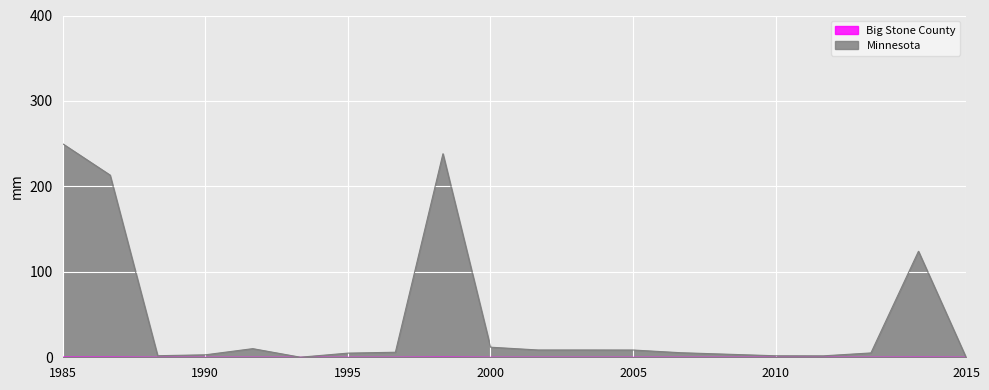

Count the number of data series in this chart.

2